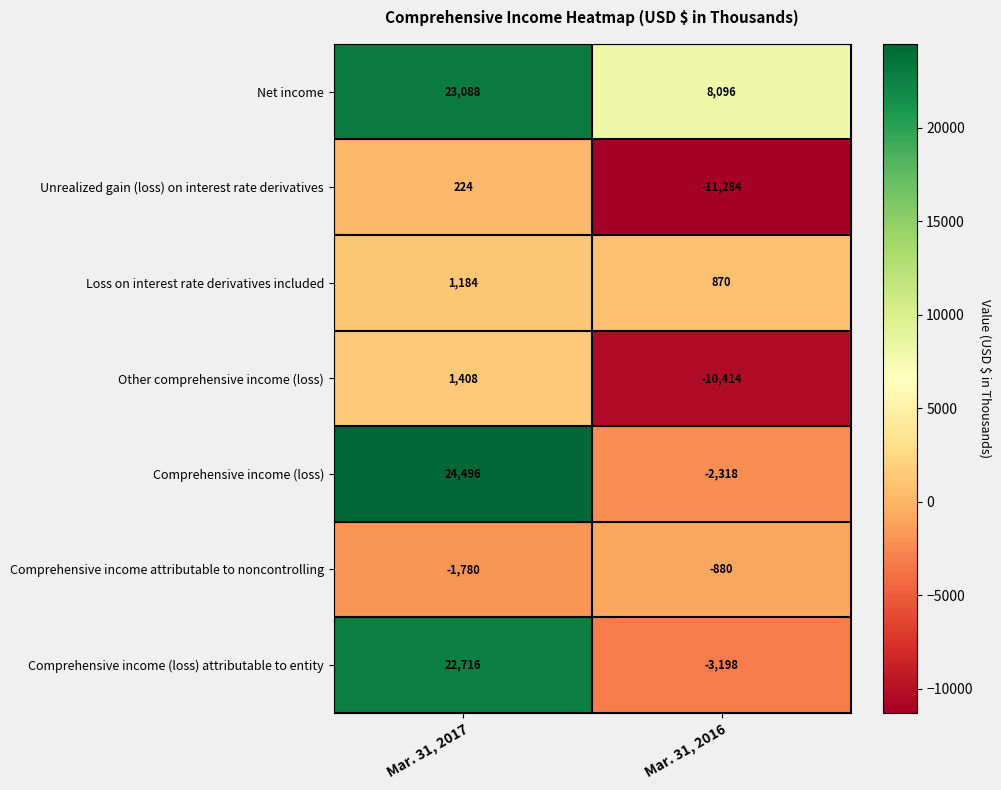

At which category is the sum across all series the highest?

Mar. 31, 2017